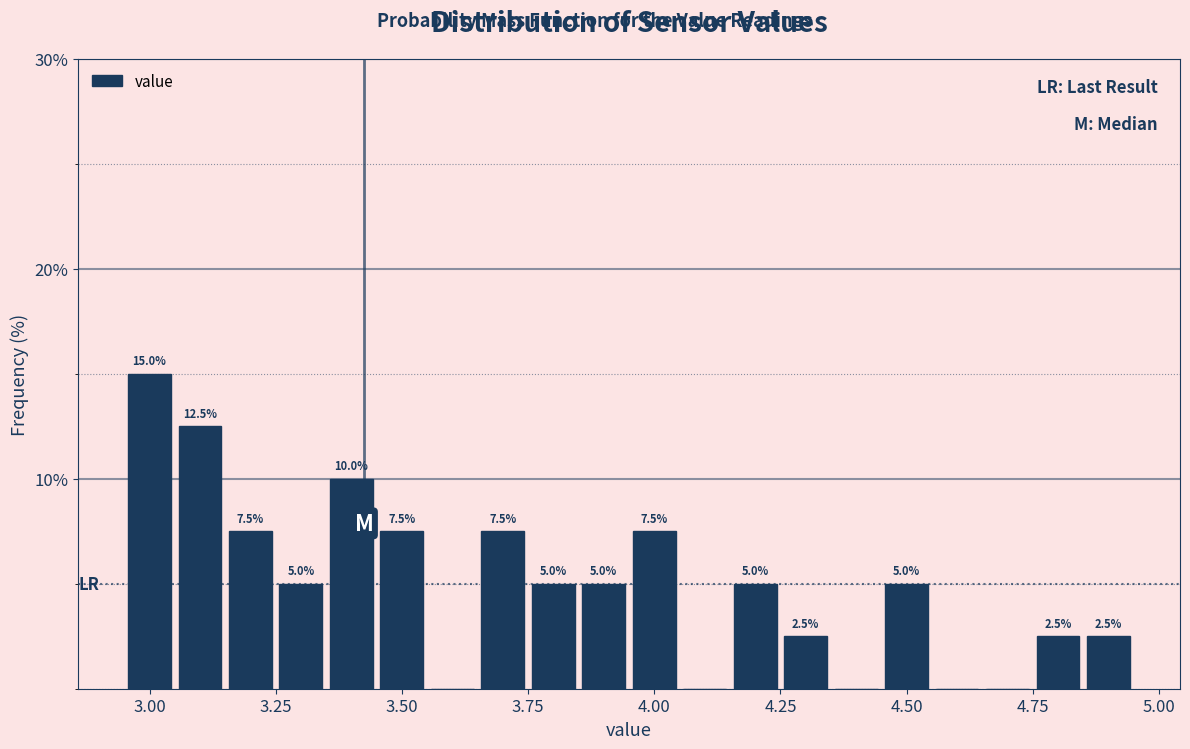

Read against the x-axis, roughly where is the centre of the tallest bar?

3.00